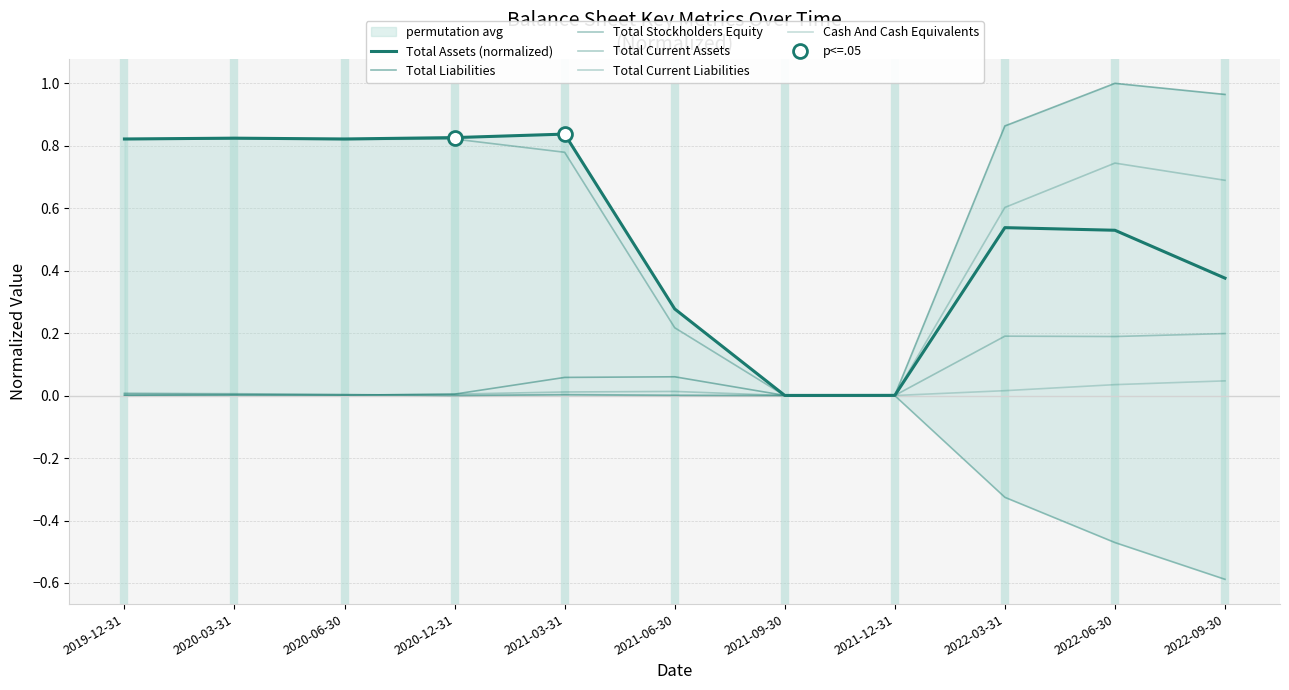

What is the difference between the highest and lowest values at 2022-06-30?

1.5